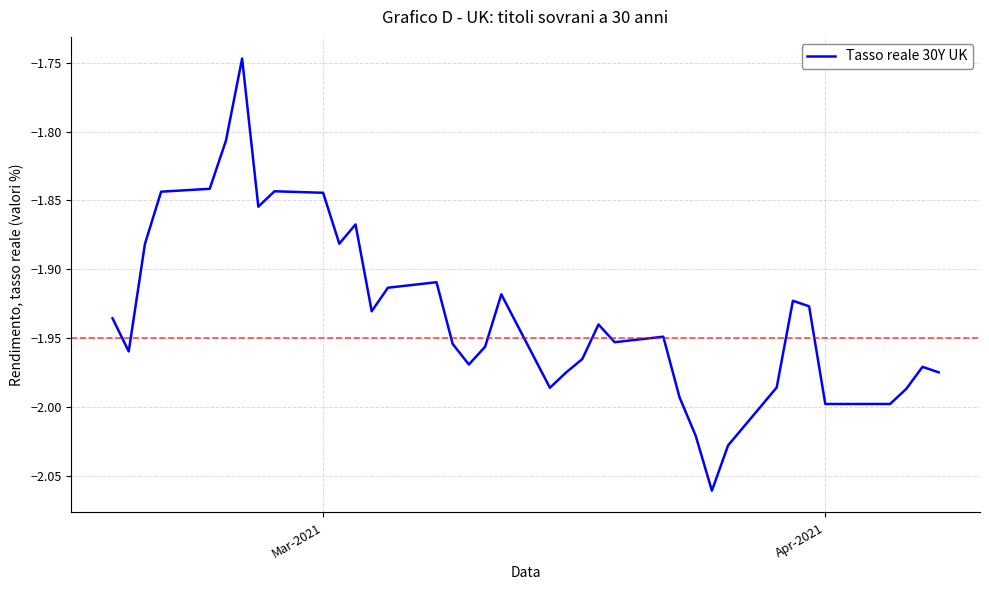

What is the difference between the maximum and minimum values?

0.3